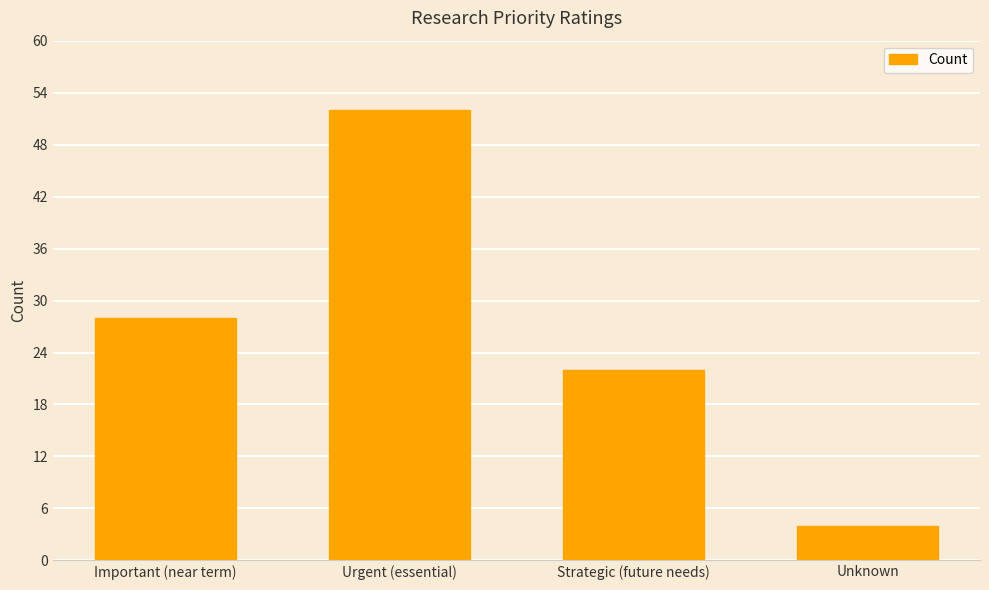

Which has a higher value, Unknown or Strategic (future needs)?

Strategic (future needs)